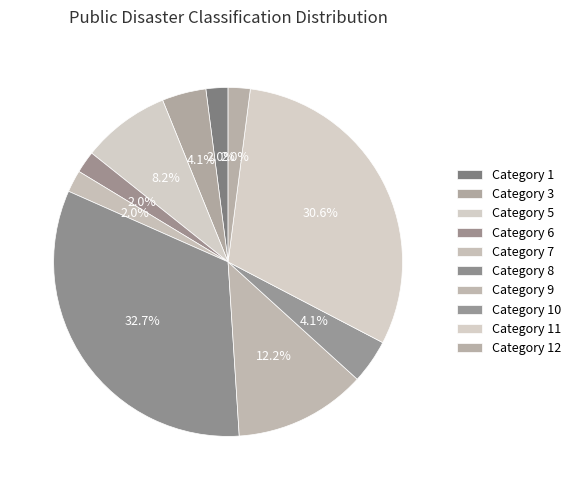

Count the number of slices in the pie.

10